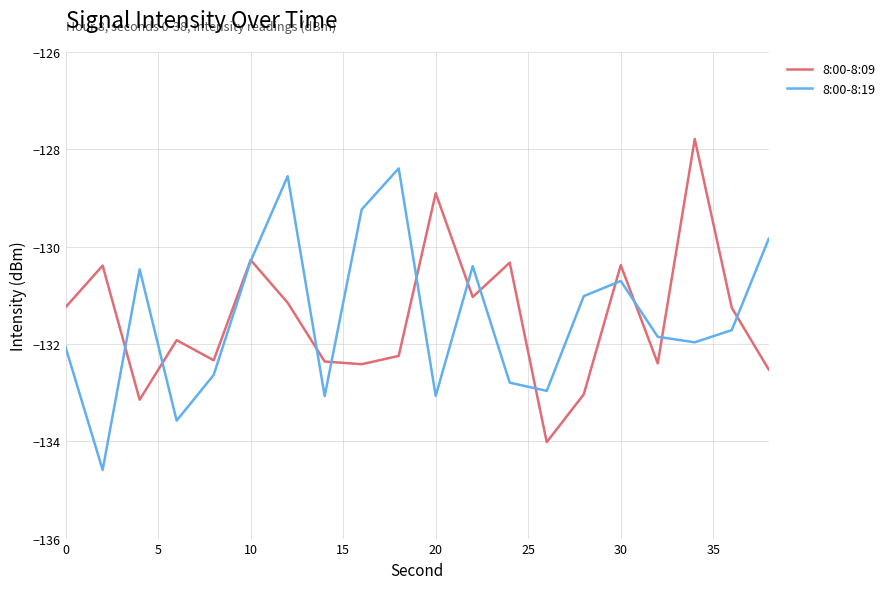

What are all the series names shown in the legend?

8:00-8:09, 8:00-8:19